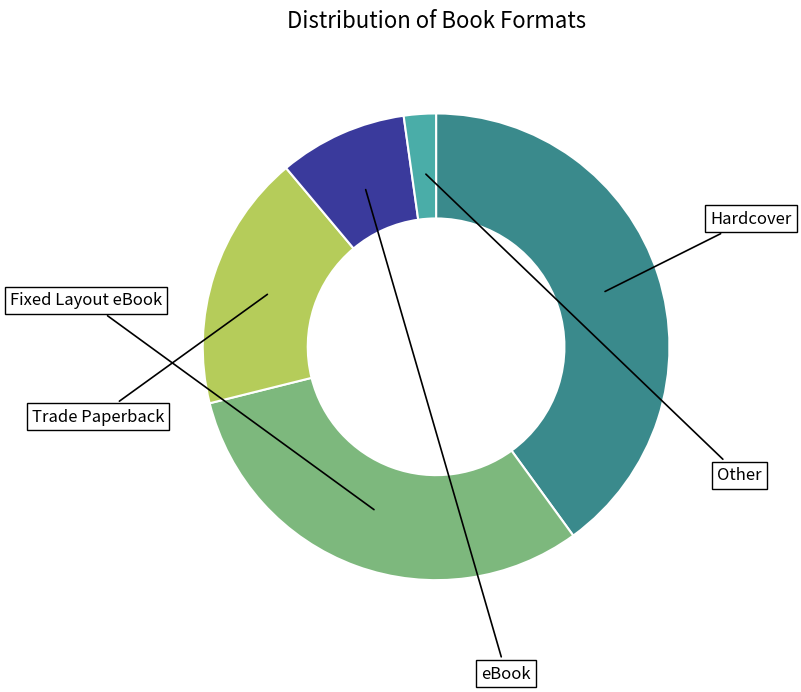

To the nearest percent, what is the average slice percentage?

20%